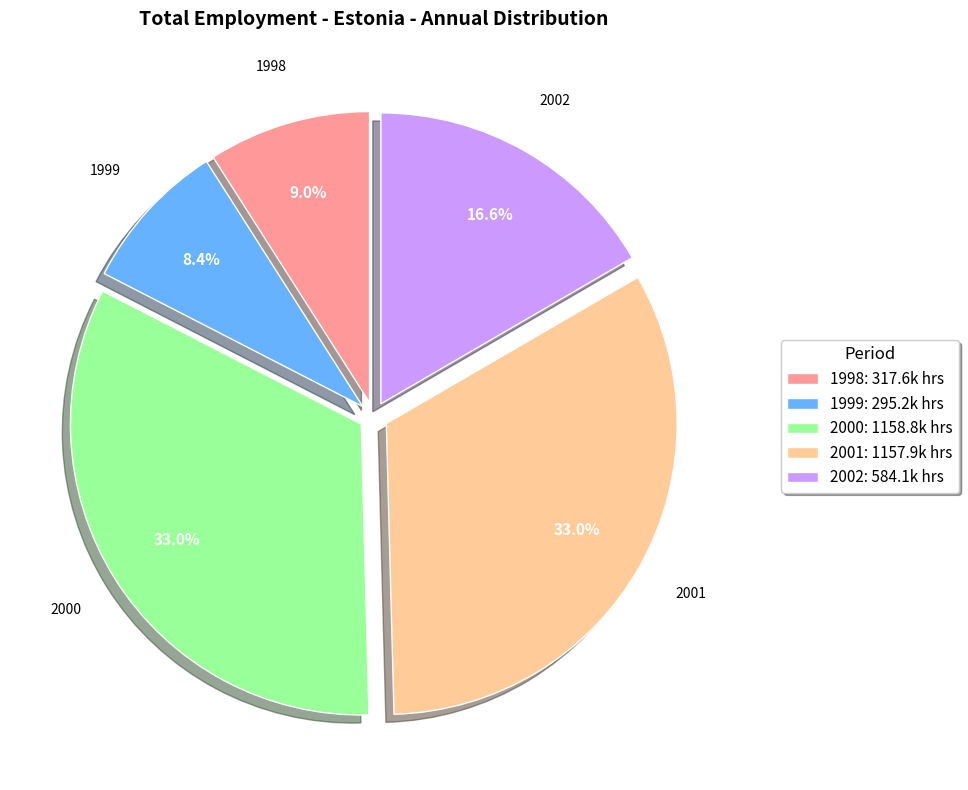

Which slice is the smallest?

1999